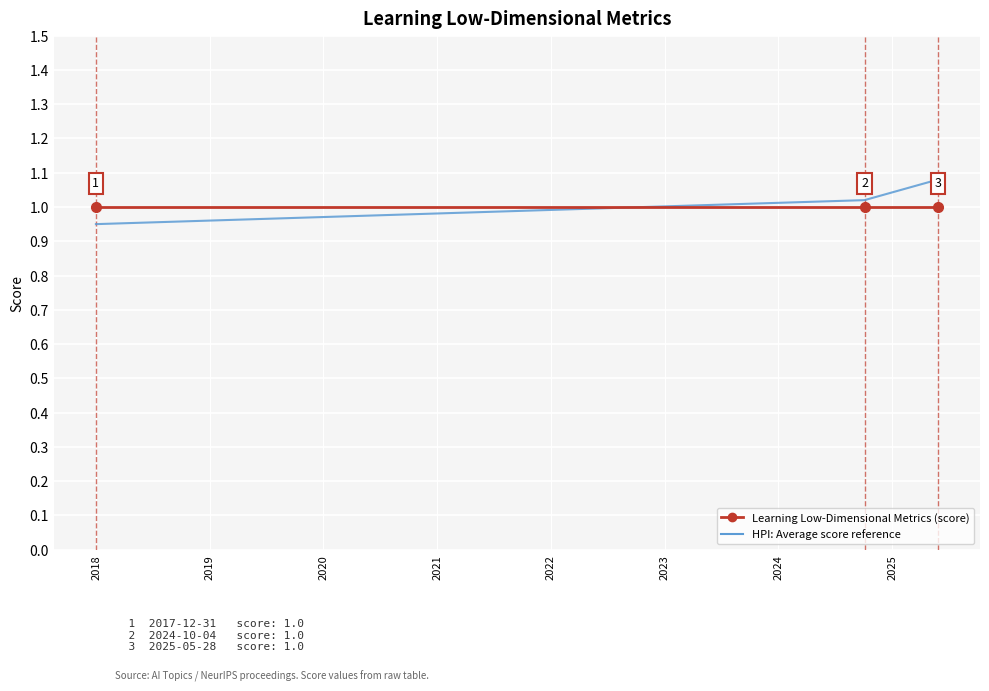

Which series has the largest range (max minus min)?

HPI: Average score reference